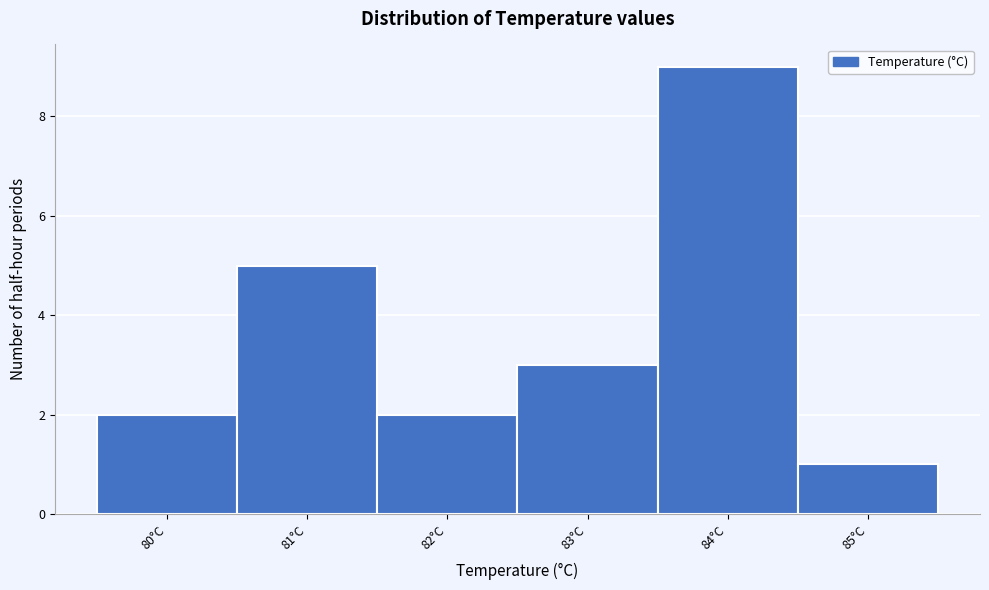

Reading left to right, list all the values displayed in this chart.

80°C=2	81°C=5	82°C=2	83°C=3	84°C=9	85°C=1